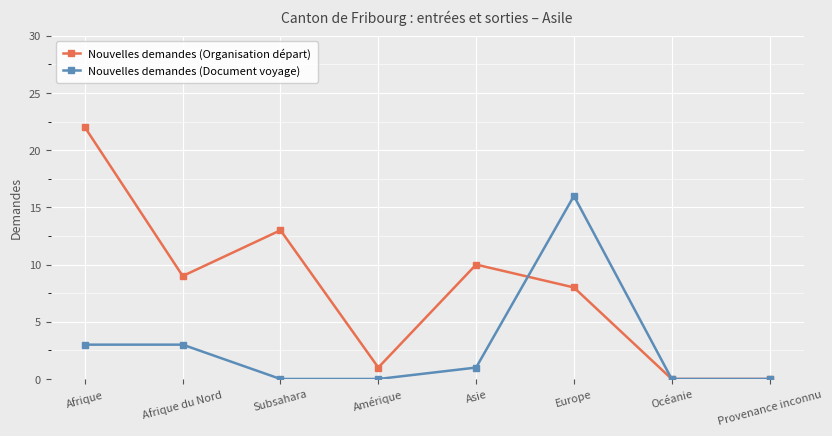

Rank the series by their maximum value, from highest to lowest.

Nouvelles demandes (Organisation départ), Nouvelles demandes (Document voyage)